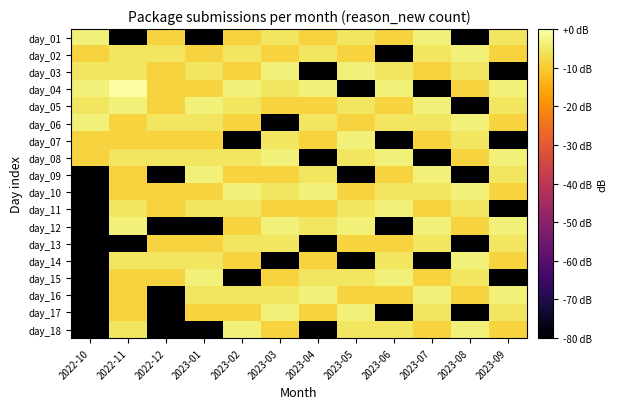

Which has a higher value, 2023-03 or 2023-04?

2023-03